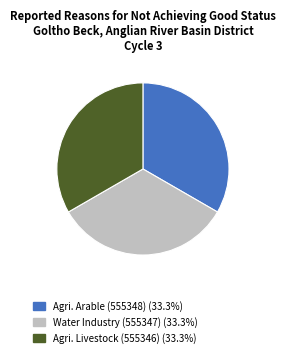

How many segments does this pie chart have?

3